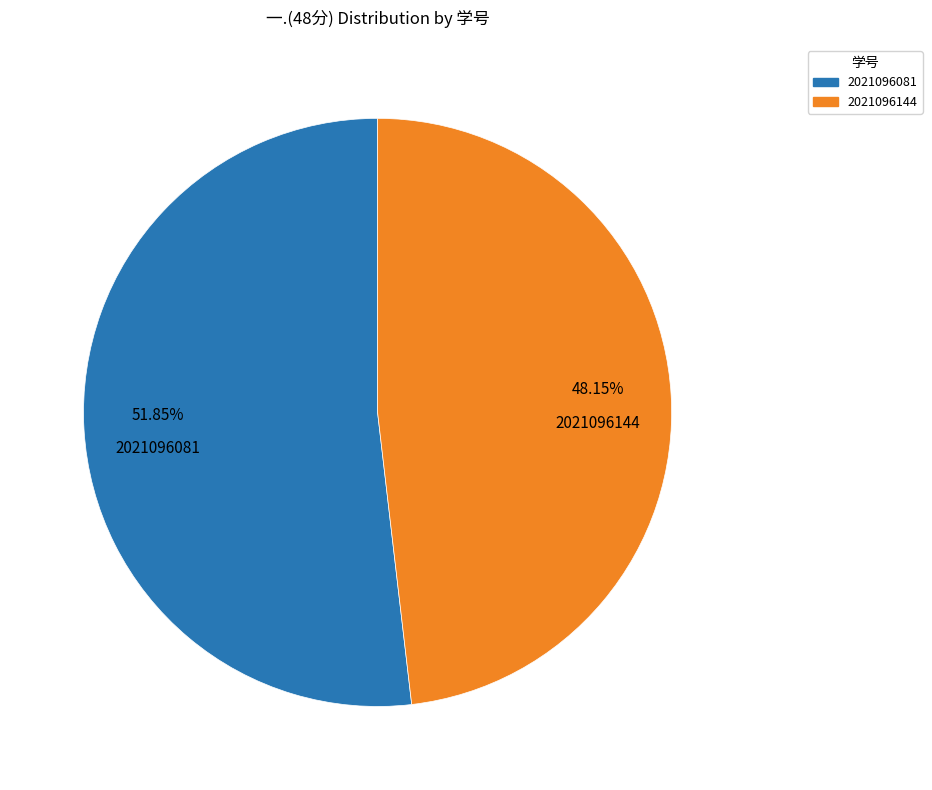

How many segments does this pie chart have?

2